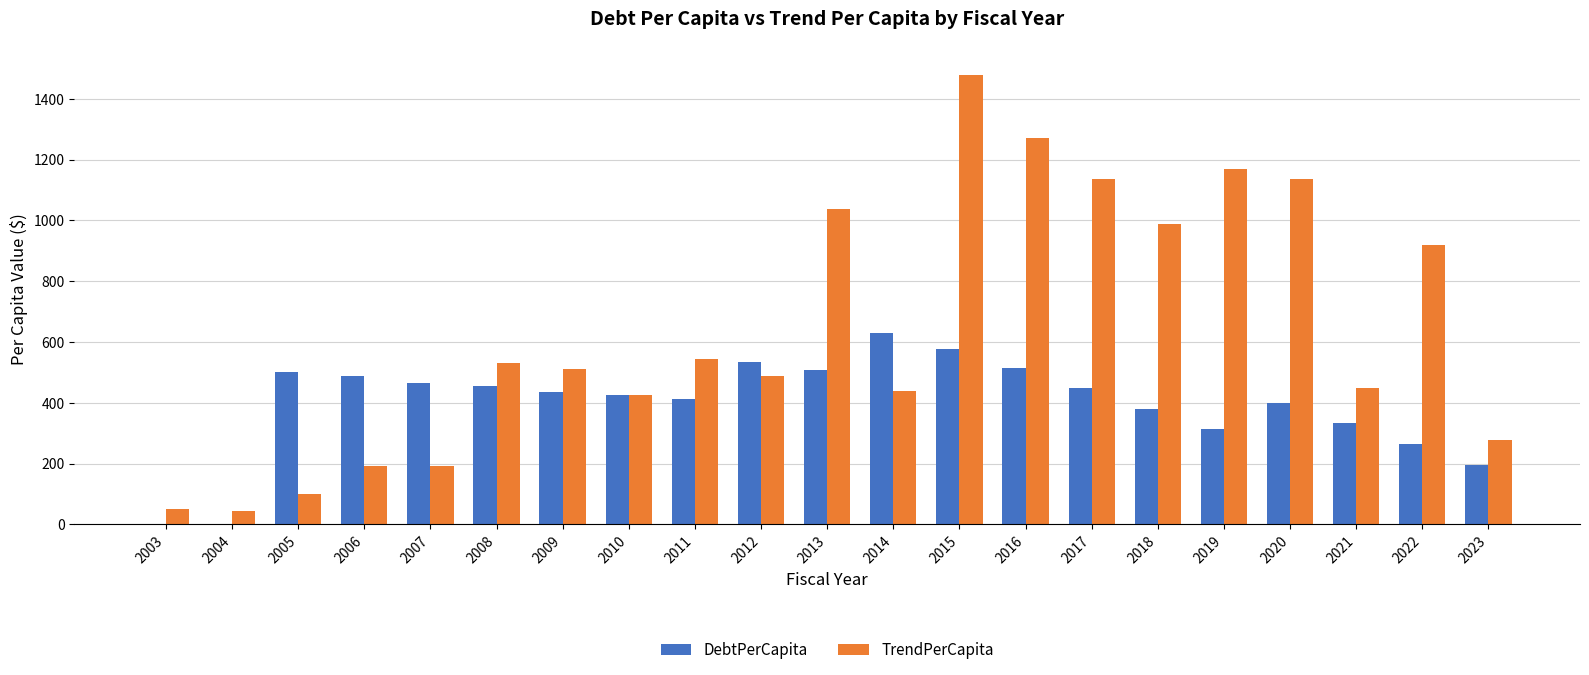

What is the greatest value displayed?

1478.7